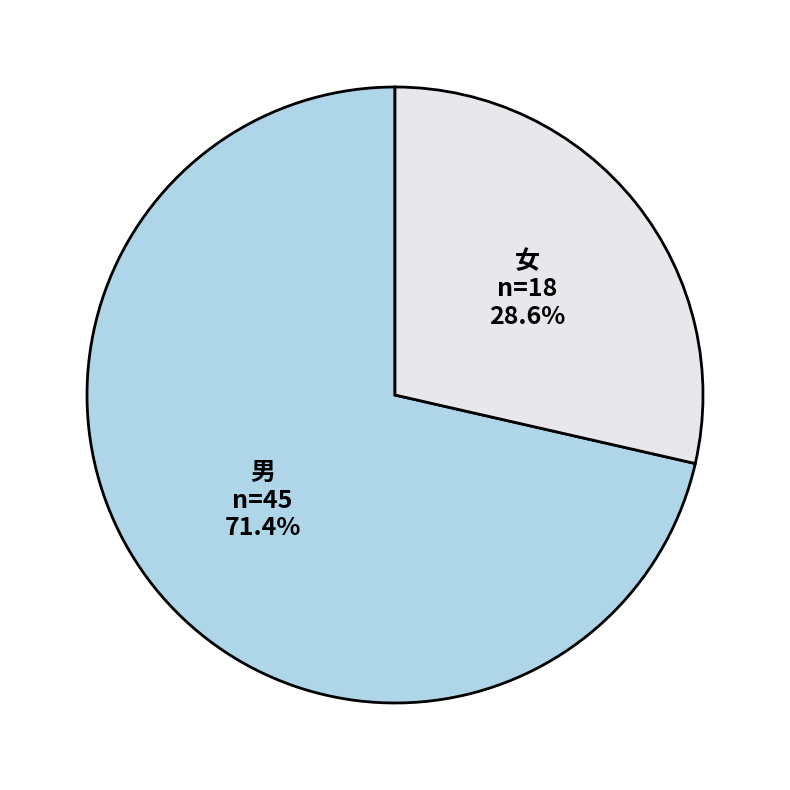

Is there any slice that represents more than half of the pie?

Yes